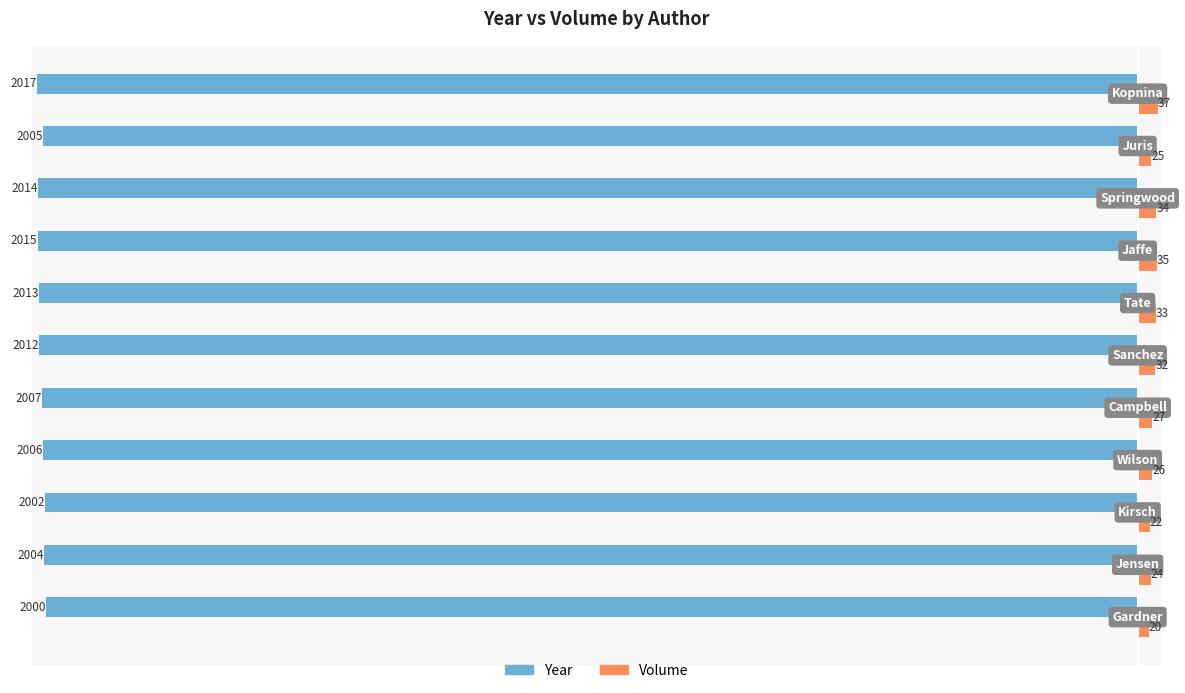

What is the difference between the second highest and minimum values in the Volume series?

15